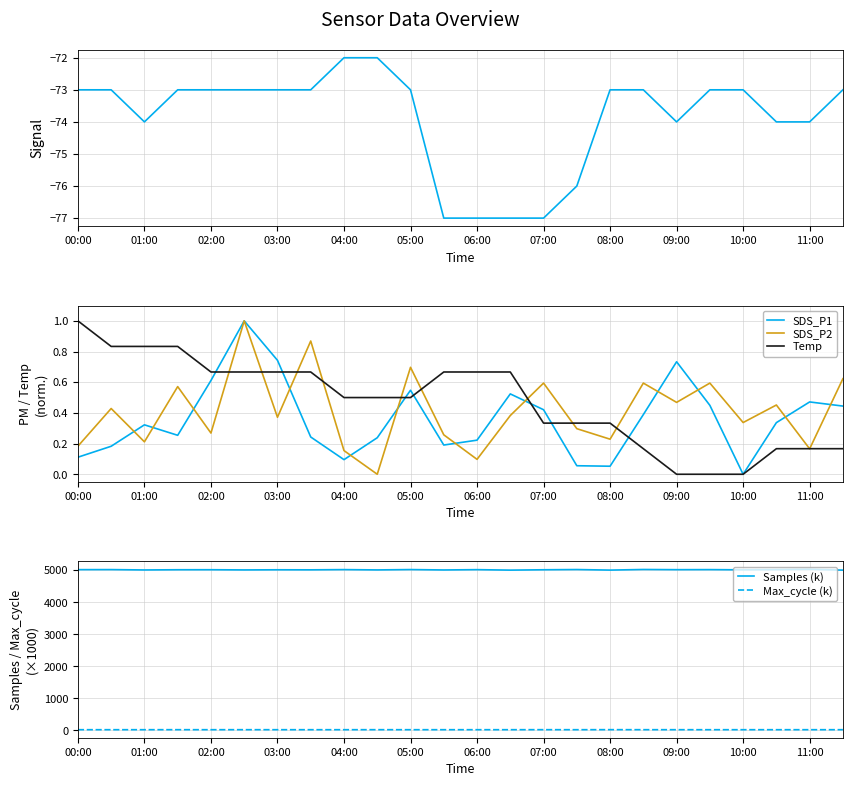

At which label does SDS_P1 reach its minimum?

10:00